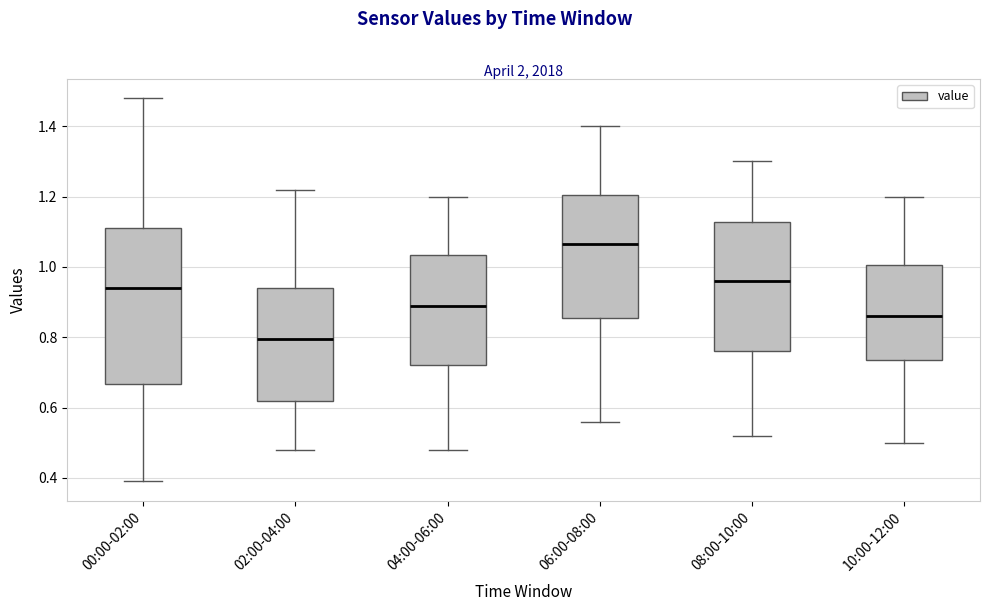

Which box's median line is the lowest?

02:00-04:00